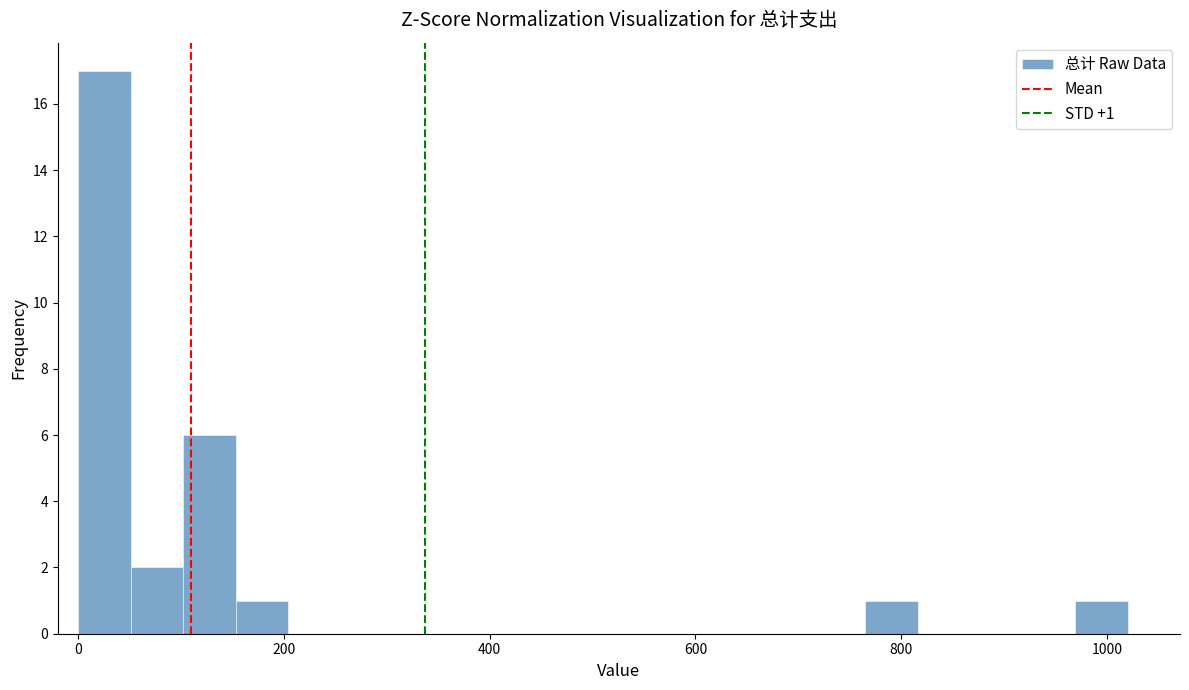

Around what value on the x-axis is the tallest bar? Give the approximate position of its centre, as read against the axis.

20